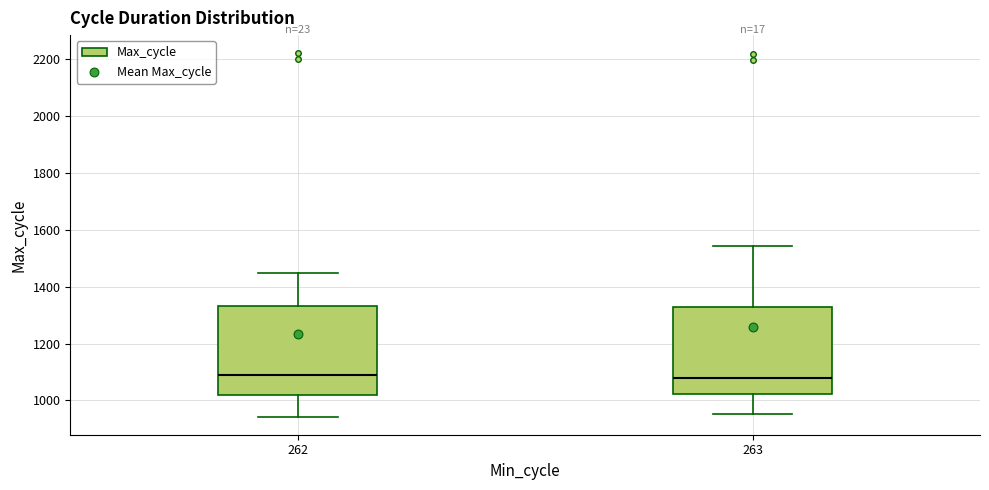

Reading left to right, read every box against the y-axis: the position of its median line, the range the box covers, and the ends of its whiskers. The values are not printed on the chart, so give them approximately, as read against the axis.

262: median 1080, box 1020 to 1340, whiskers 940 to 1440
263: median 1080, box 1020 to 1320, whiskers 960 to 1540